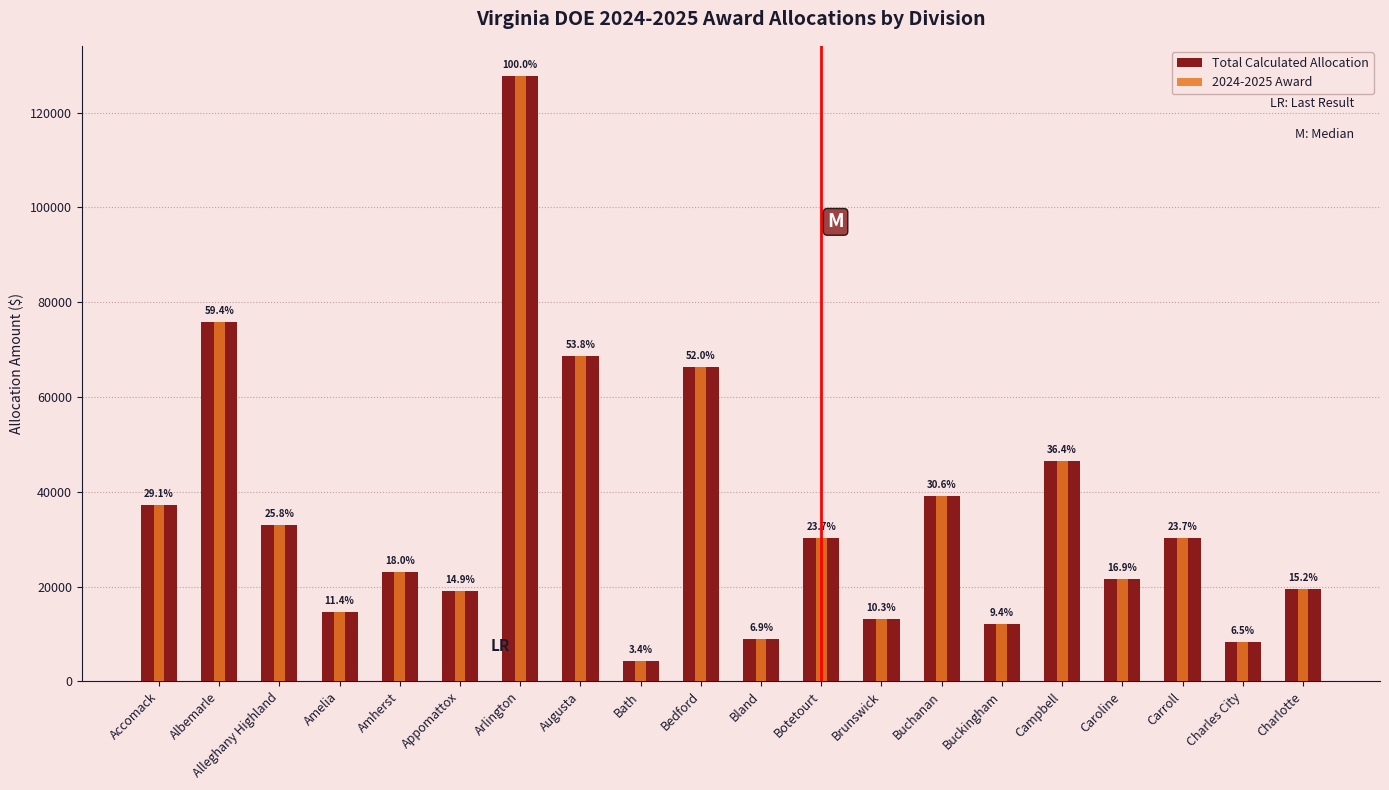

Count the number of categories in the chart.

20